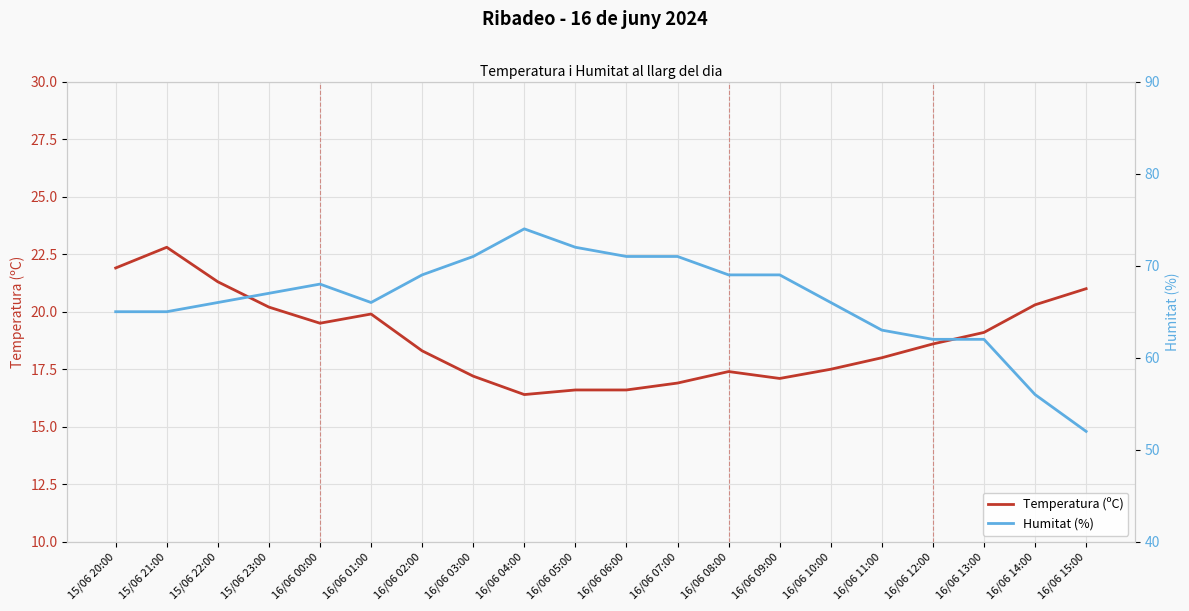

Where is the first local minimum for Temperatura (ºC)?

16/06 00:00